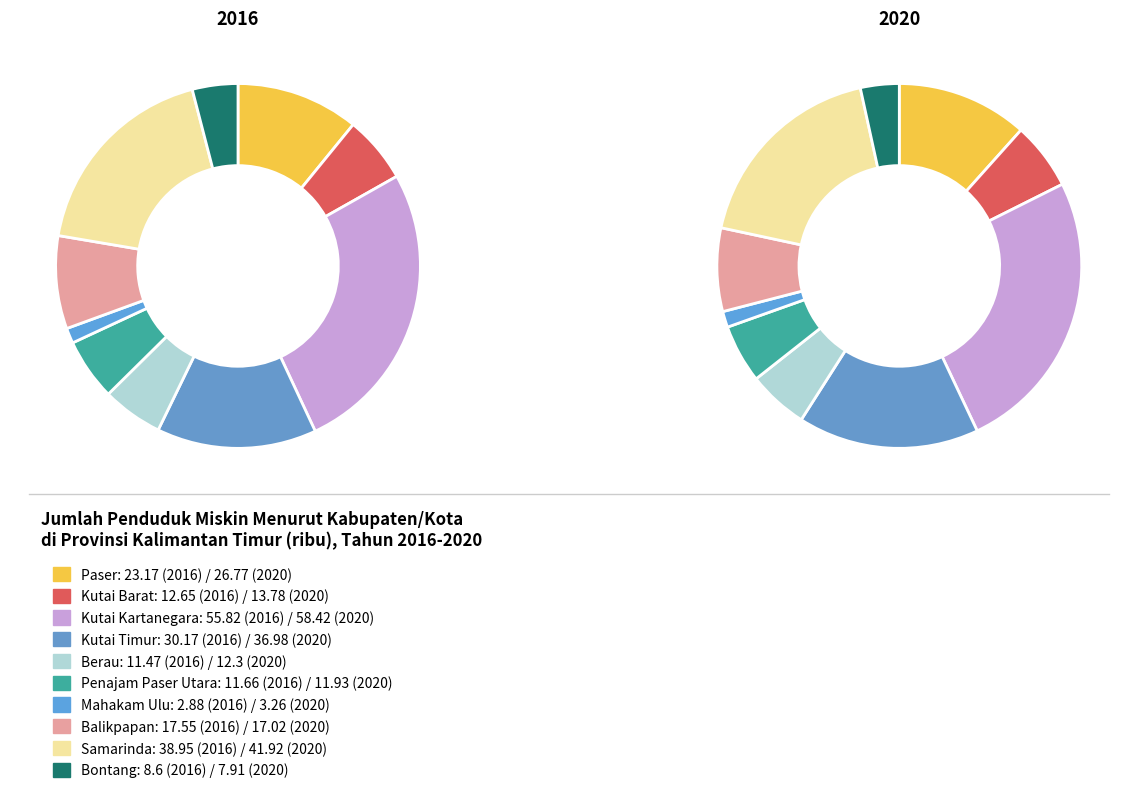

How much of the chart is everything except Kutai Kartanegara?

73.8%